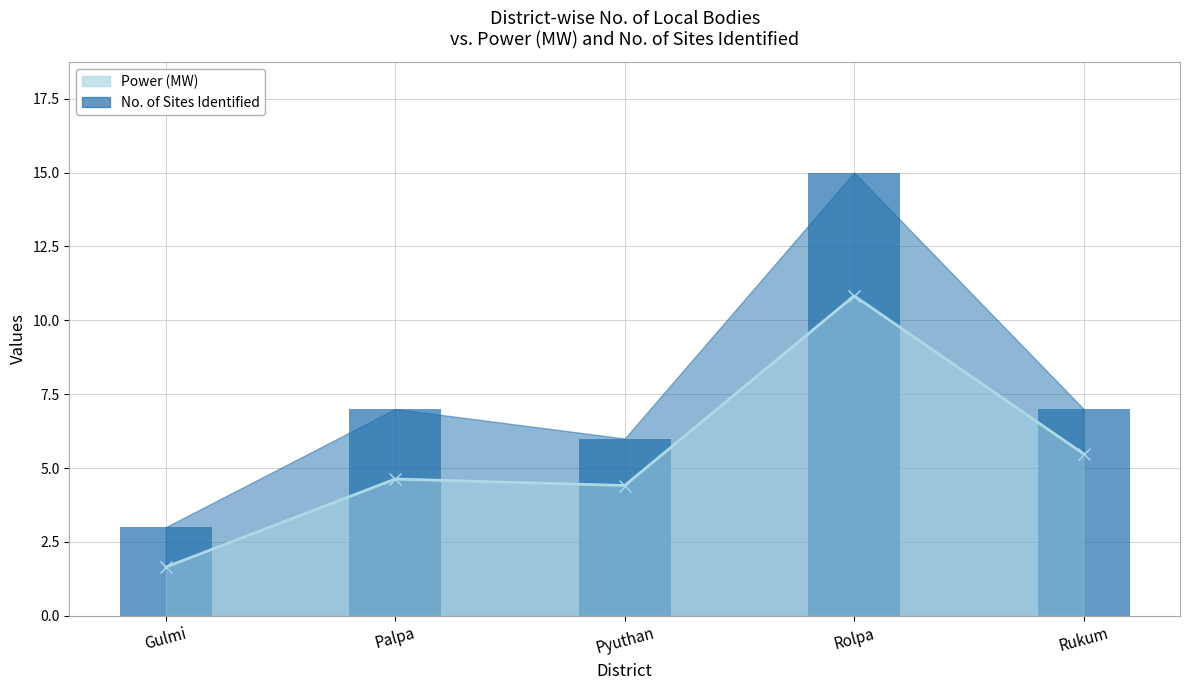

At which label is the value closest to 6?

Rukum